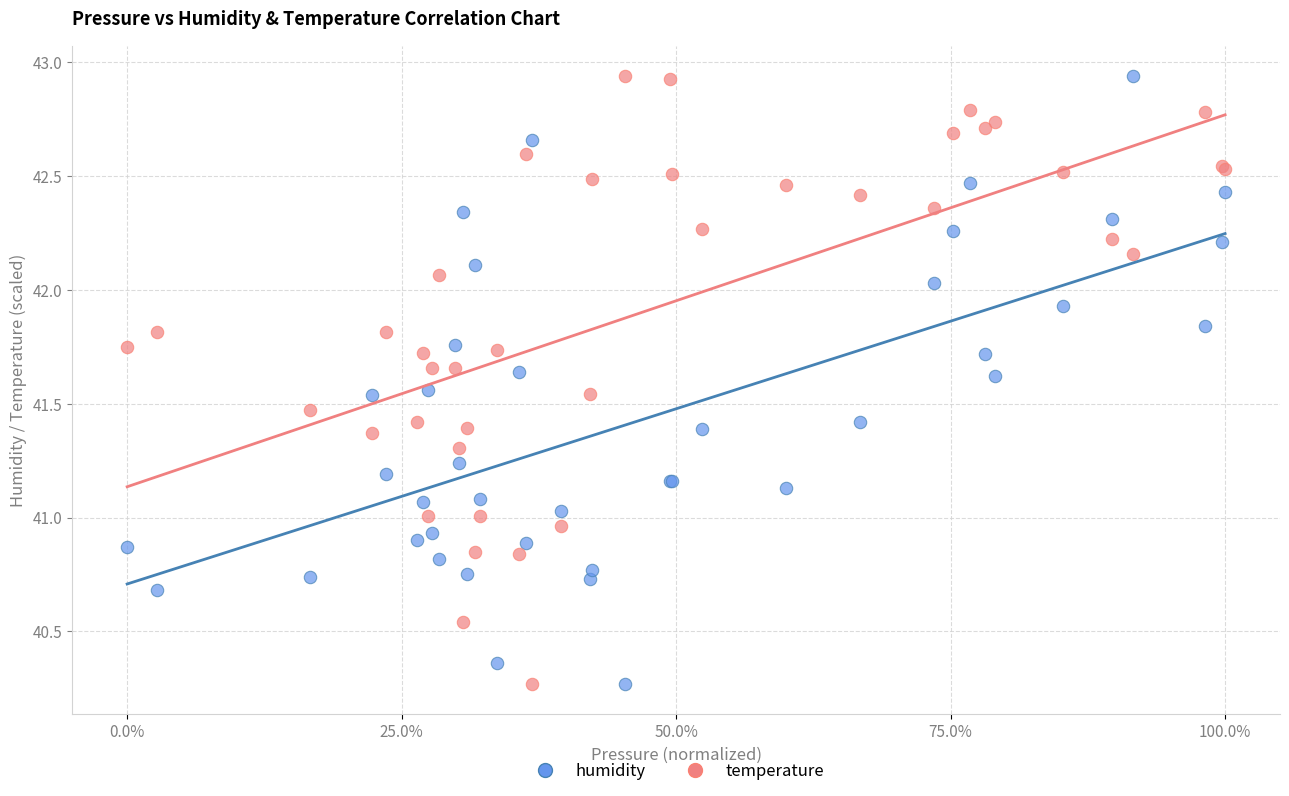

What is the X range (max minus min) for the scatter plot?

1.0